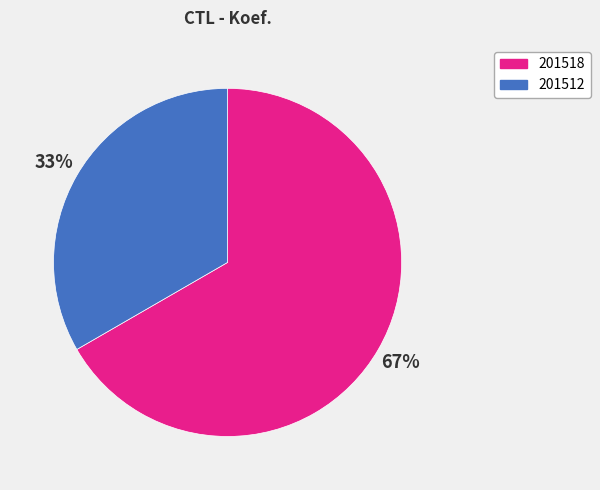

Combined, do 201512 and 201518 account for over 50%?

Yes